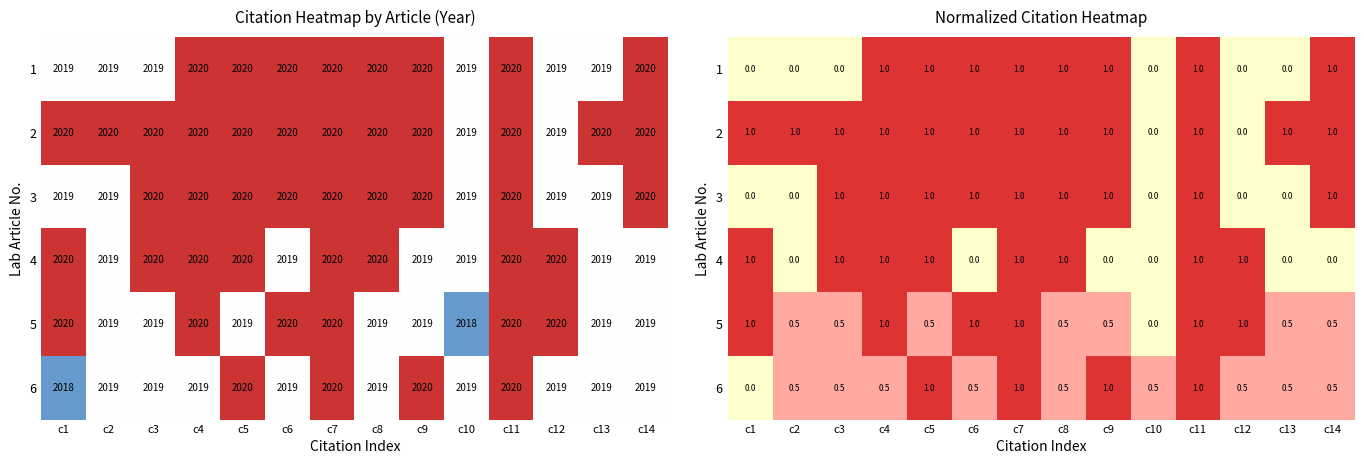

What is the average value of the 5 series?

0.7